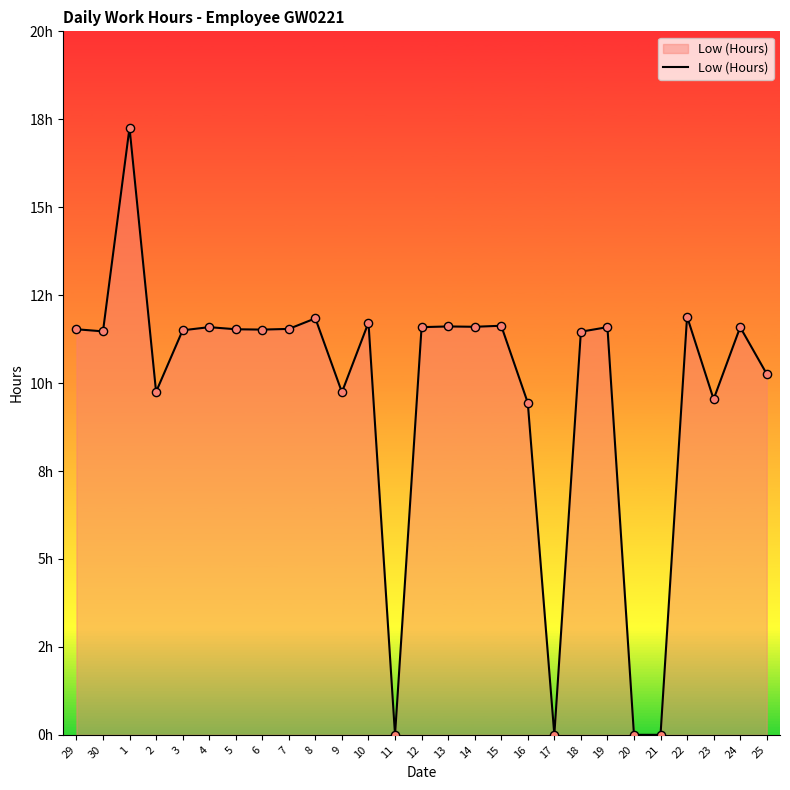

Approximately how many times larger is the value at 23 compared to 2?

1.0